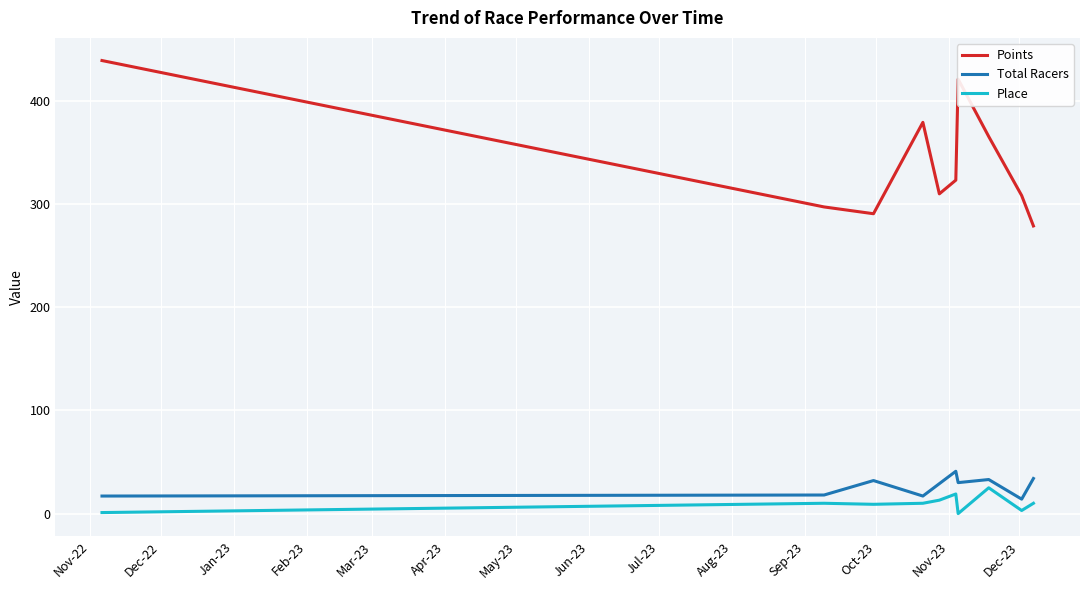

True or false: Points and Place cross at least once.

False